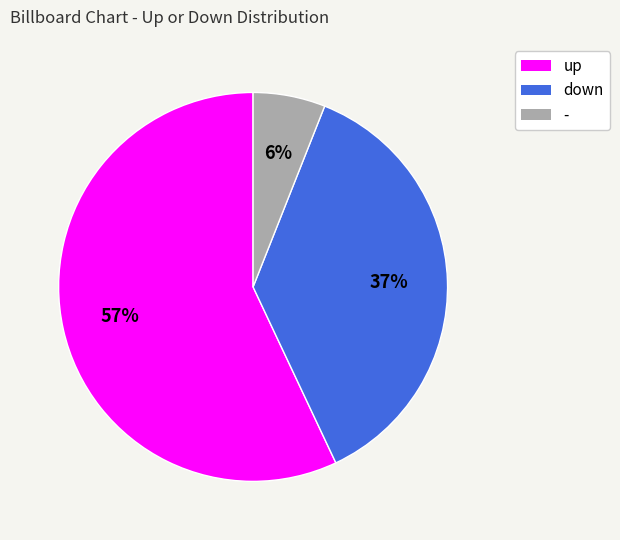

What is the ratio of the value at down to the value at -?

6.2